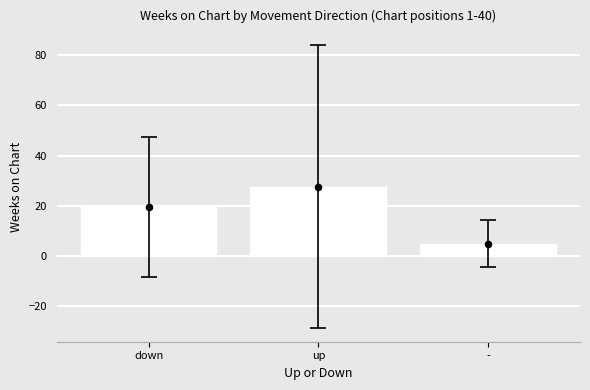

Approximately how many times larger is the value at down compared to -?

3.9